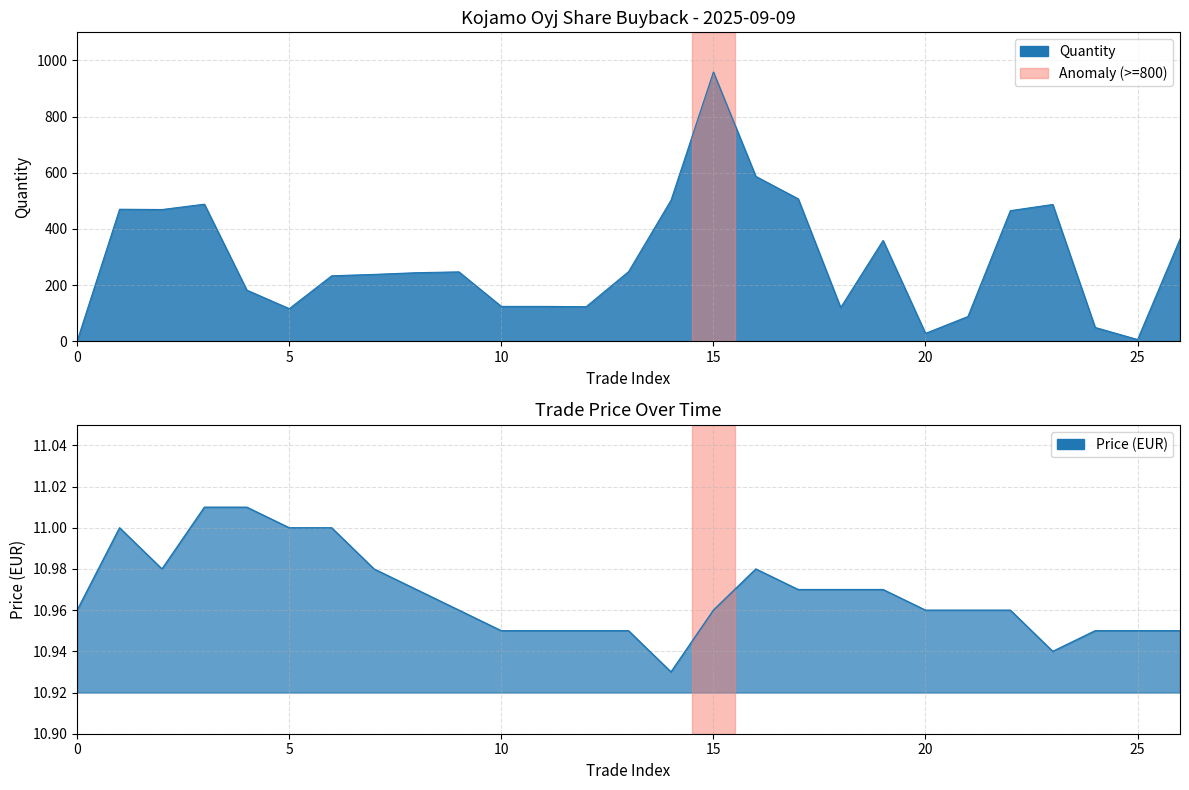

Count the number of categories in the chart.

27